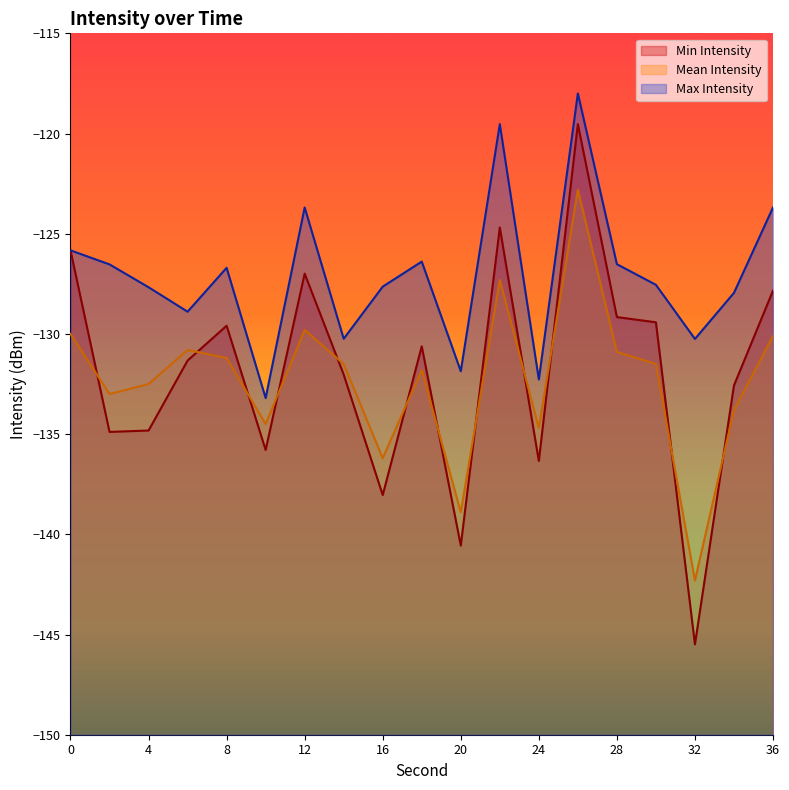

At 36, list the series in order from smallest to largest.

Mean Intensity, Min Intensity, Max Intensity